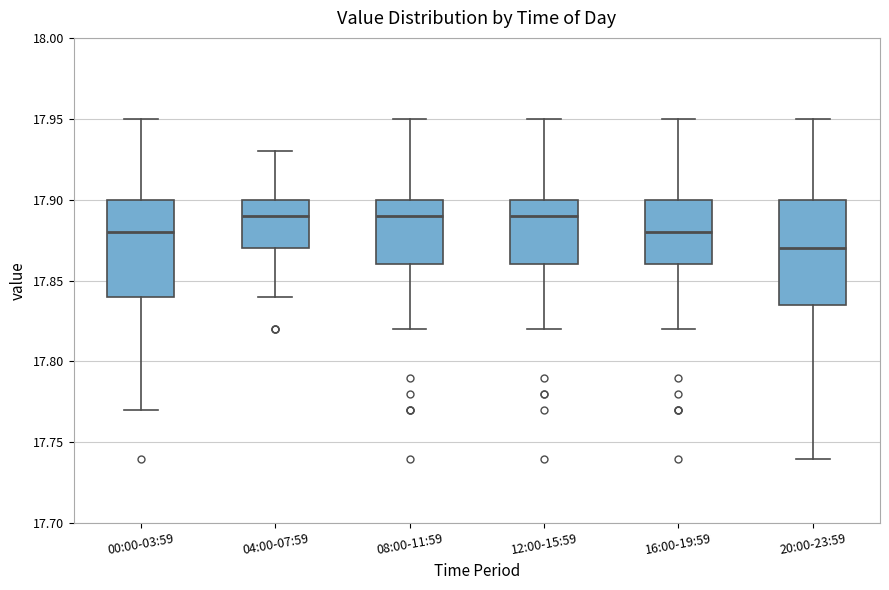

Reading left to right, read every box against the y-axis: the position of its median line, the range the box covers, and the ends of its whiskers. The values are not printed on the chart, so give them approximately, as read against the axis.

00:00-03:59: median 17.880, box 17.840 to 17.900, whiskers 17.770 to 17.950
04:00-07:59: median 17.890, box 17.870 to 17.900, whiskers 17.840 to 17.930
08:00-11:59: median 17.890, box 17.860 to 17.900, whiskers 17.820 to 17.950
12:00-15:59: median 17.890, box 17.860 to 17.900, whiskers 17.820 to 17.950
16:00-19:59: median 17.880, box 17.860 to 17.900, whiskers 17.820 to 17.950
20:00-23:59: median 17.870, box 17.835 to 17.900, whiskers 17.740 to 17.950